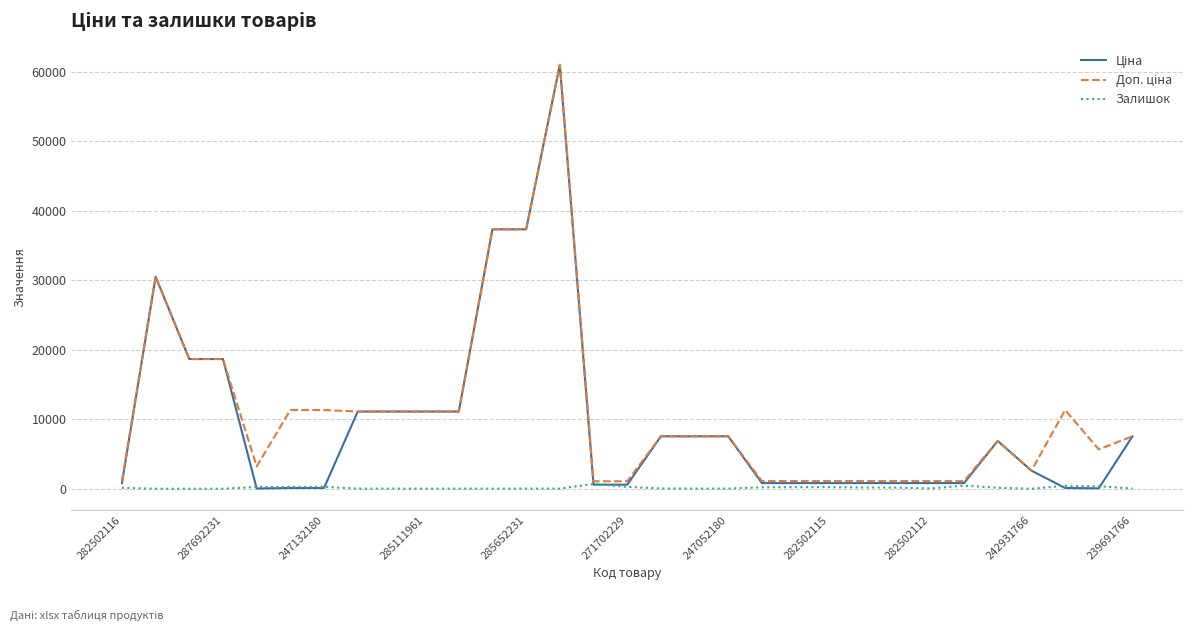

How many distinct data groups are displayed?

3